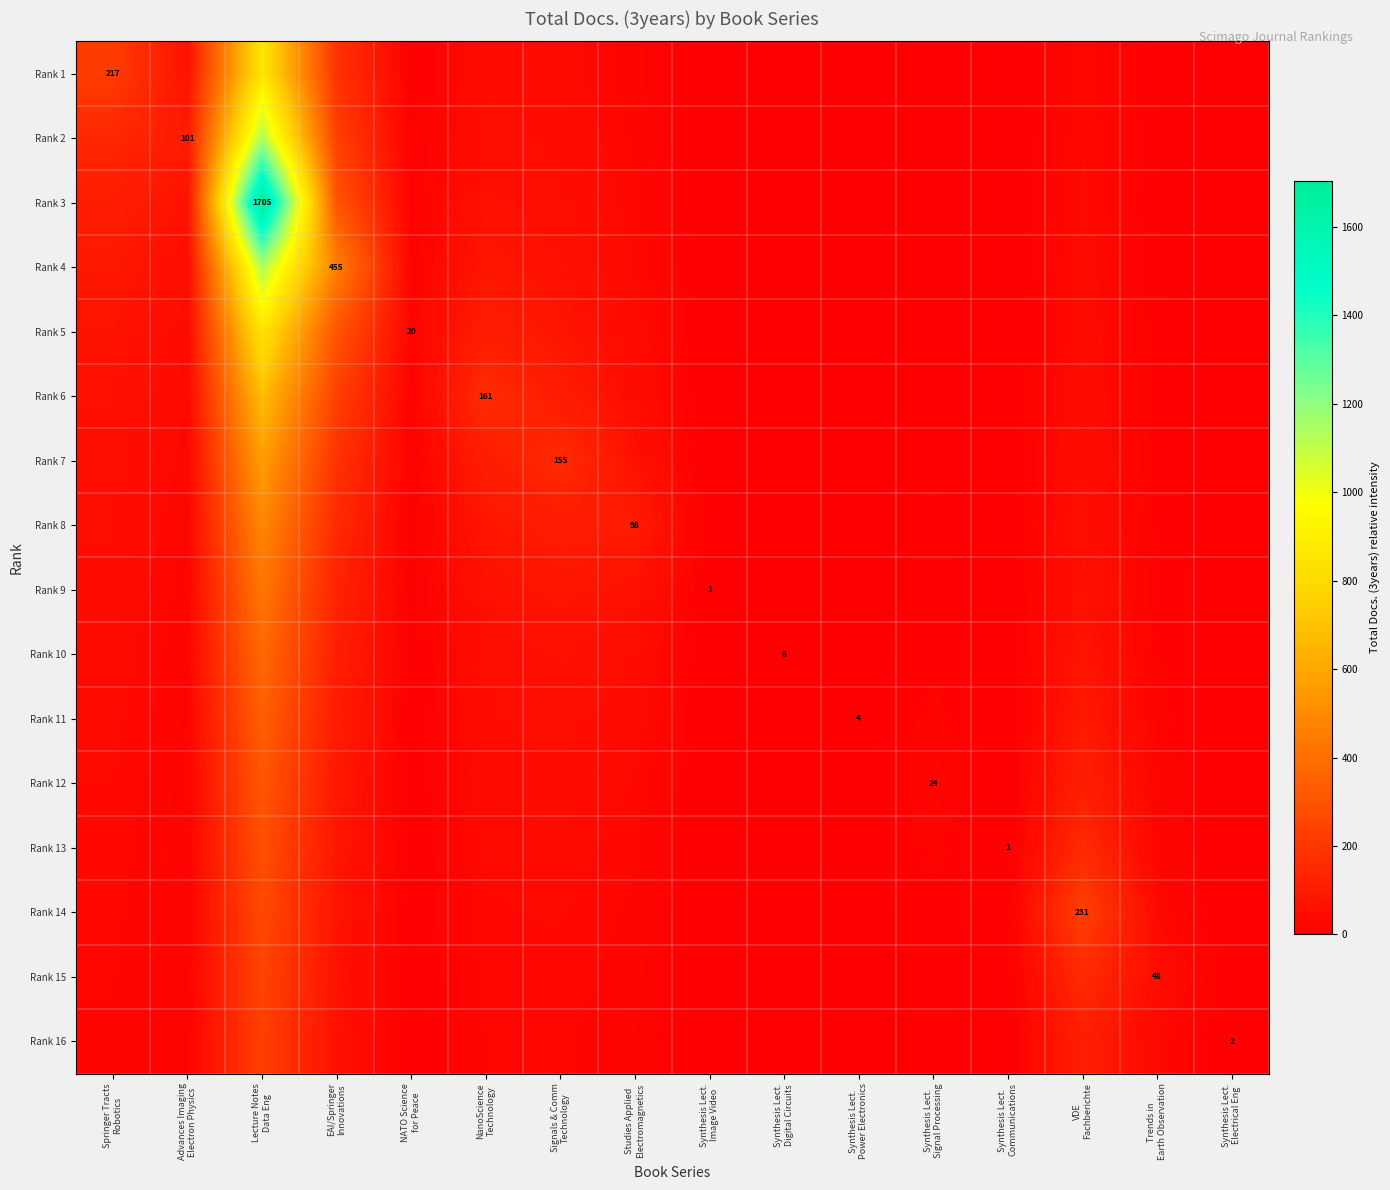

What is the total value across all series at Lecture Notes
Data Eng?

9894.3